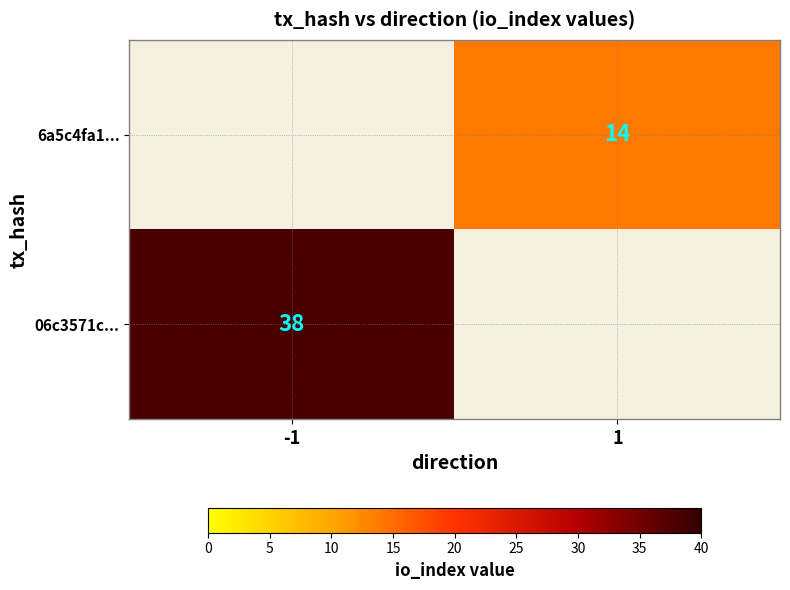

The 6a5c4fa1... series shows 14 at 1. True or false?

True